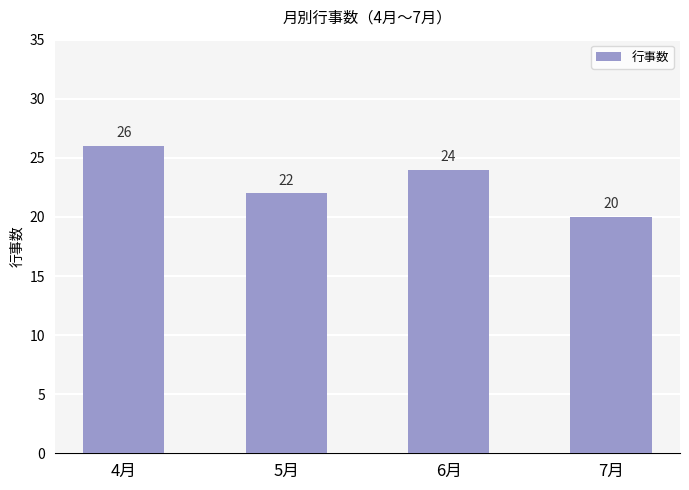

The value at 6月 is 24. True or false?

True